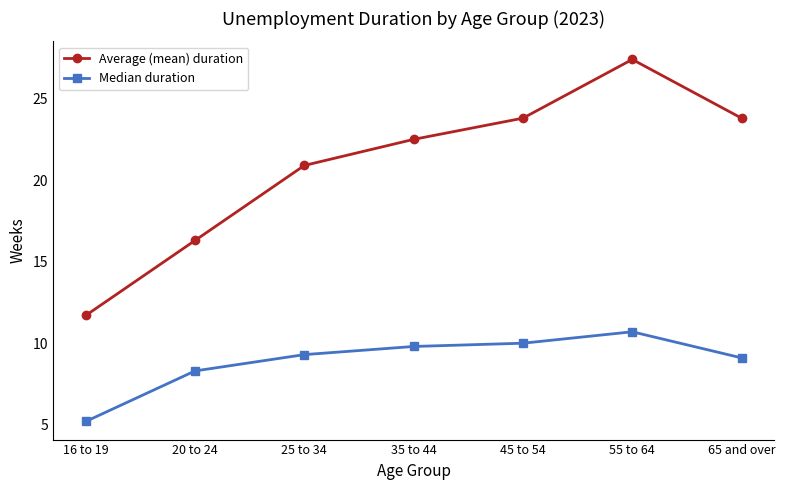

How many lines are shown in the chart?

2